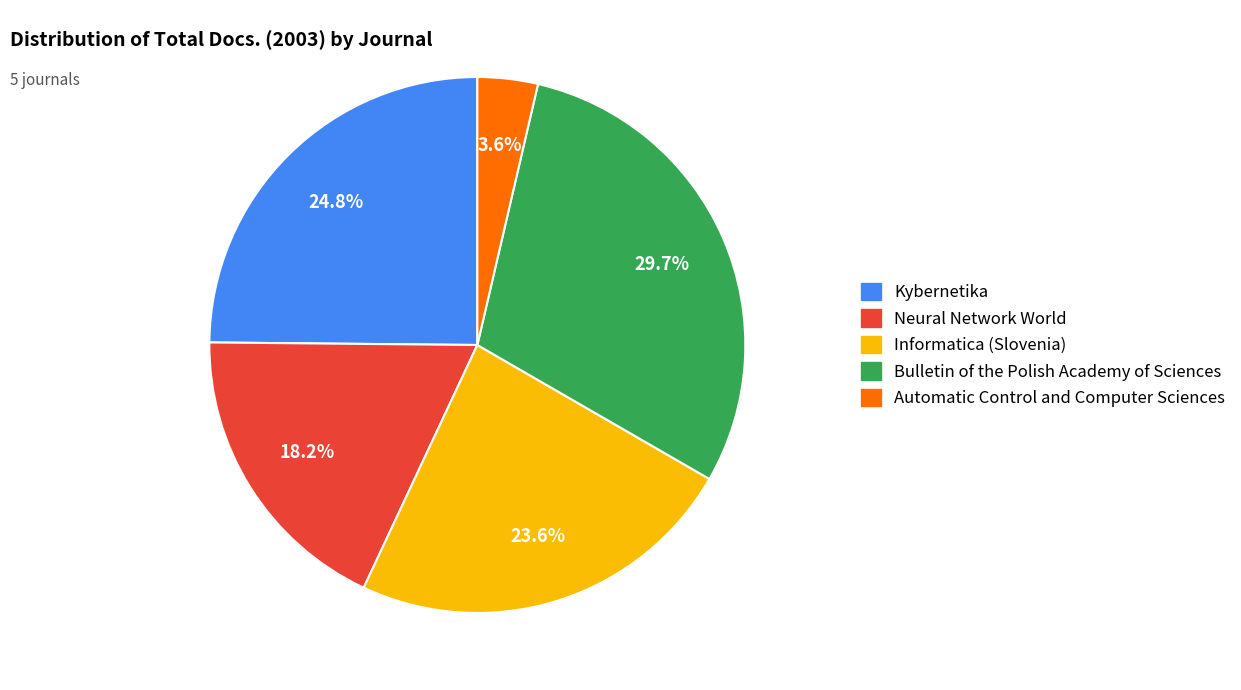

Between Kybernetika and Automatic Control and Computer Sciences, which is larger?

Kybernetika